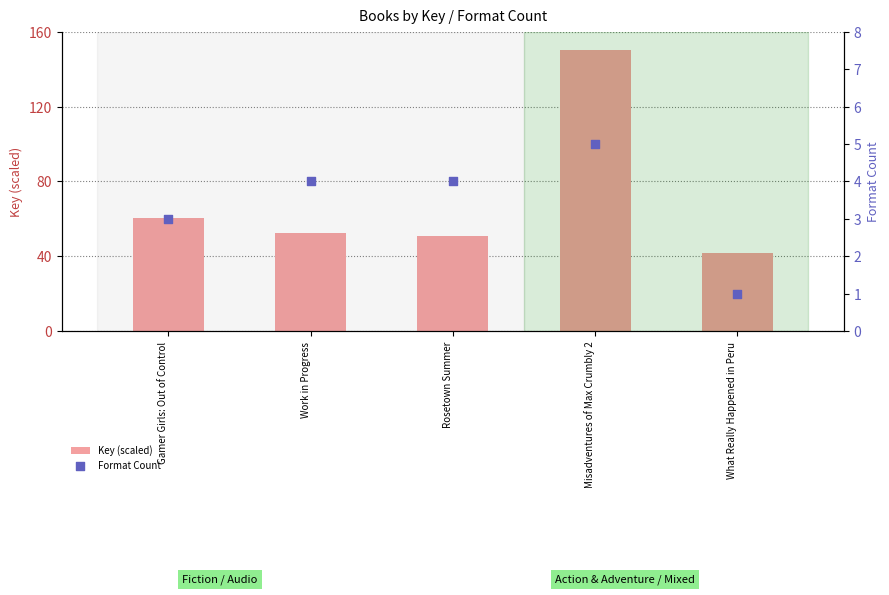

Which series contains the lowest Y value?

Format Count